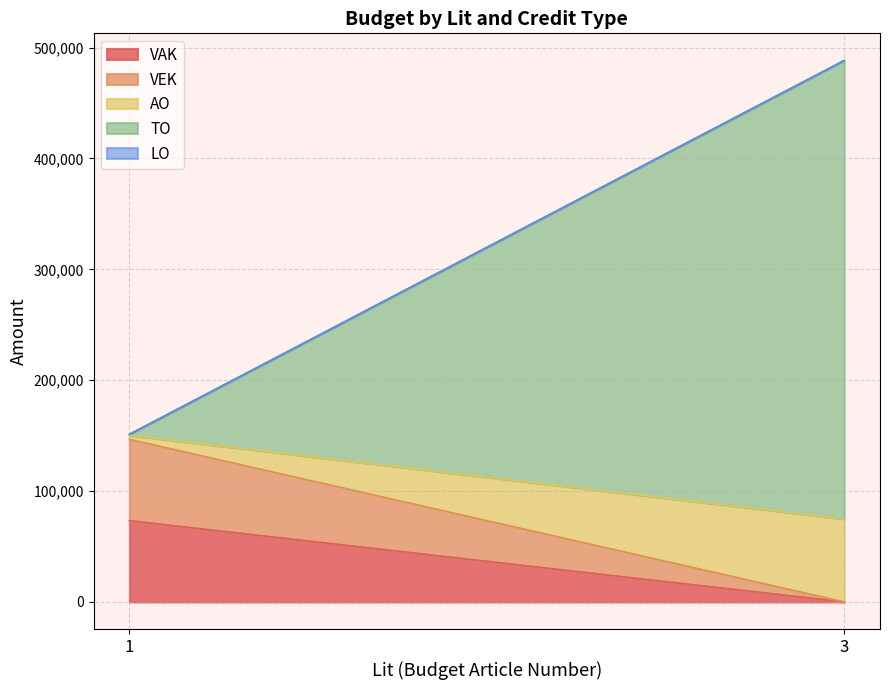

At which category does VAK reach its first local peak?

1